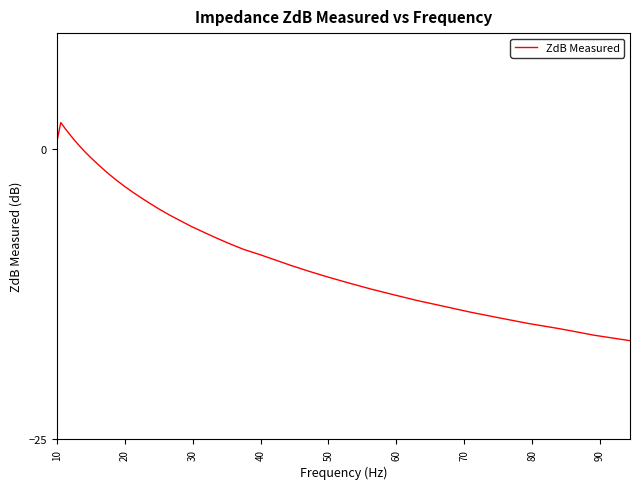

What is the maximum value shown in the chart?

2.3